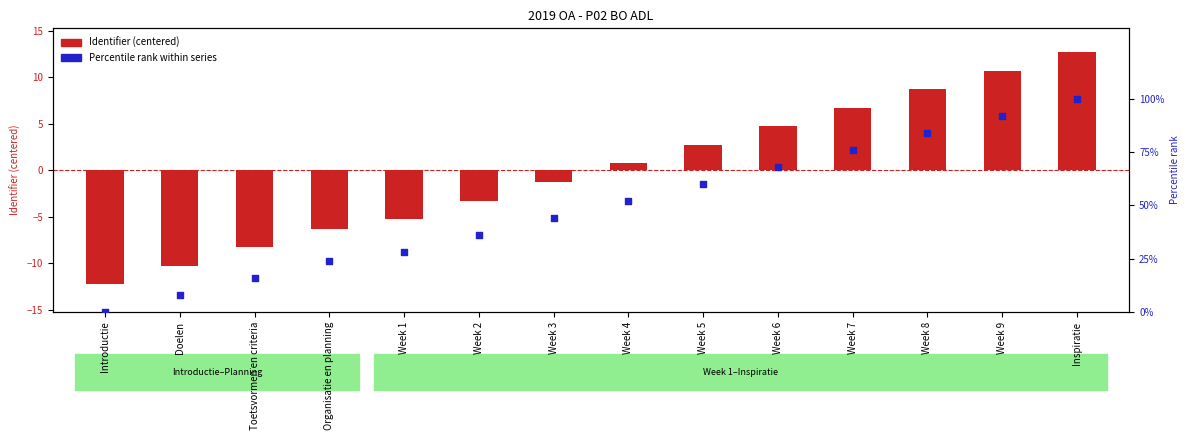

At which category is the sum across all series the highest?

Inspiratie